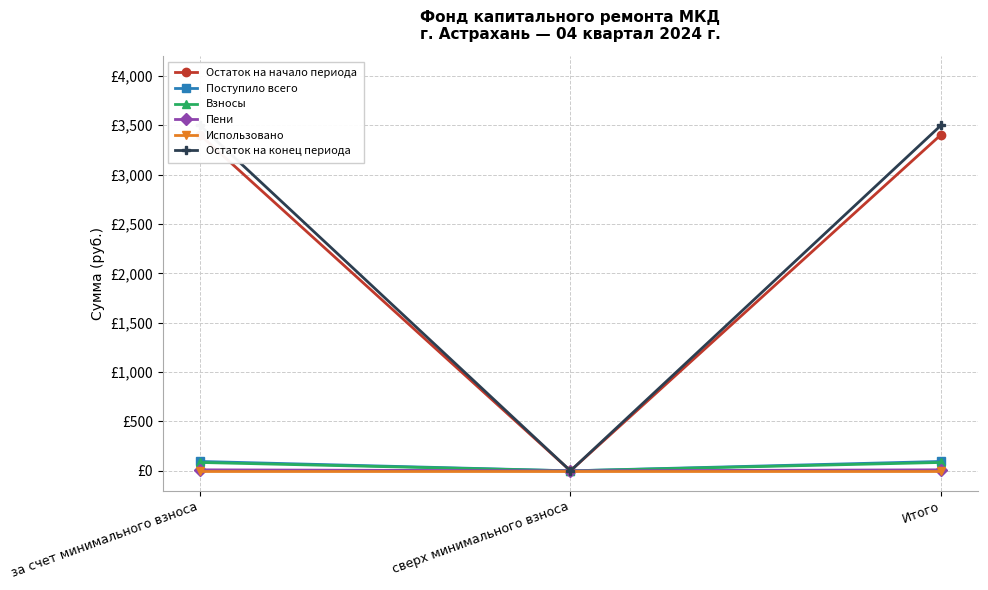

What is the sum of all Пени values?

20.6